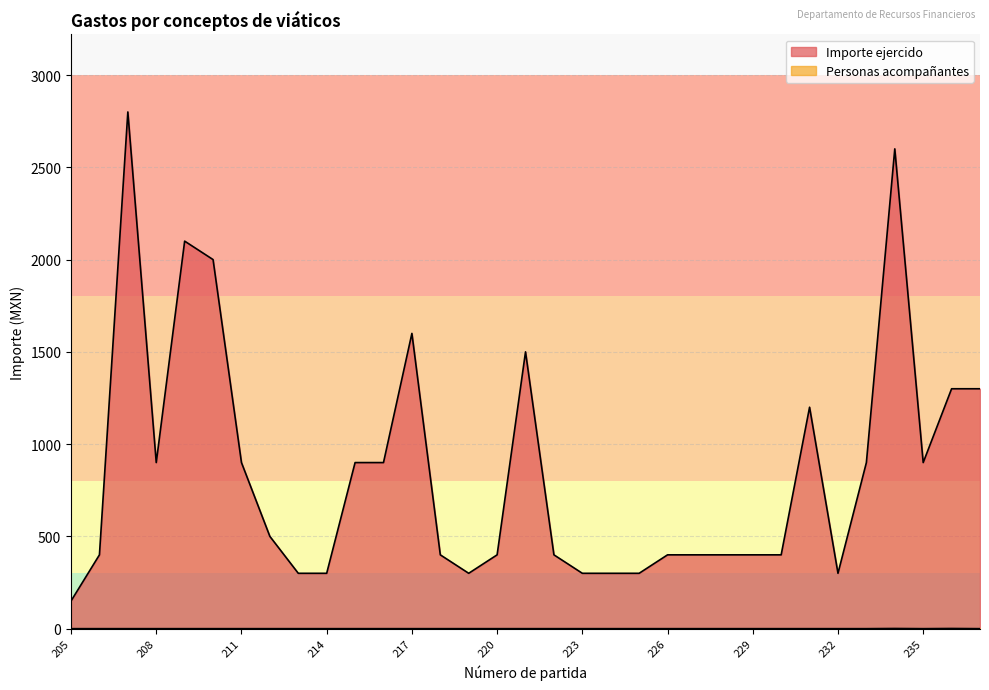

At 235, list the series in order from smallest to largest.

Personas acompañantes, Importe ejercido